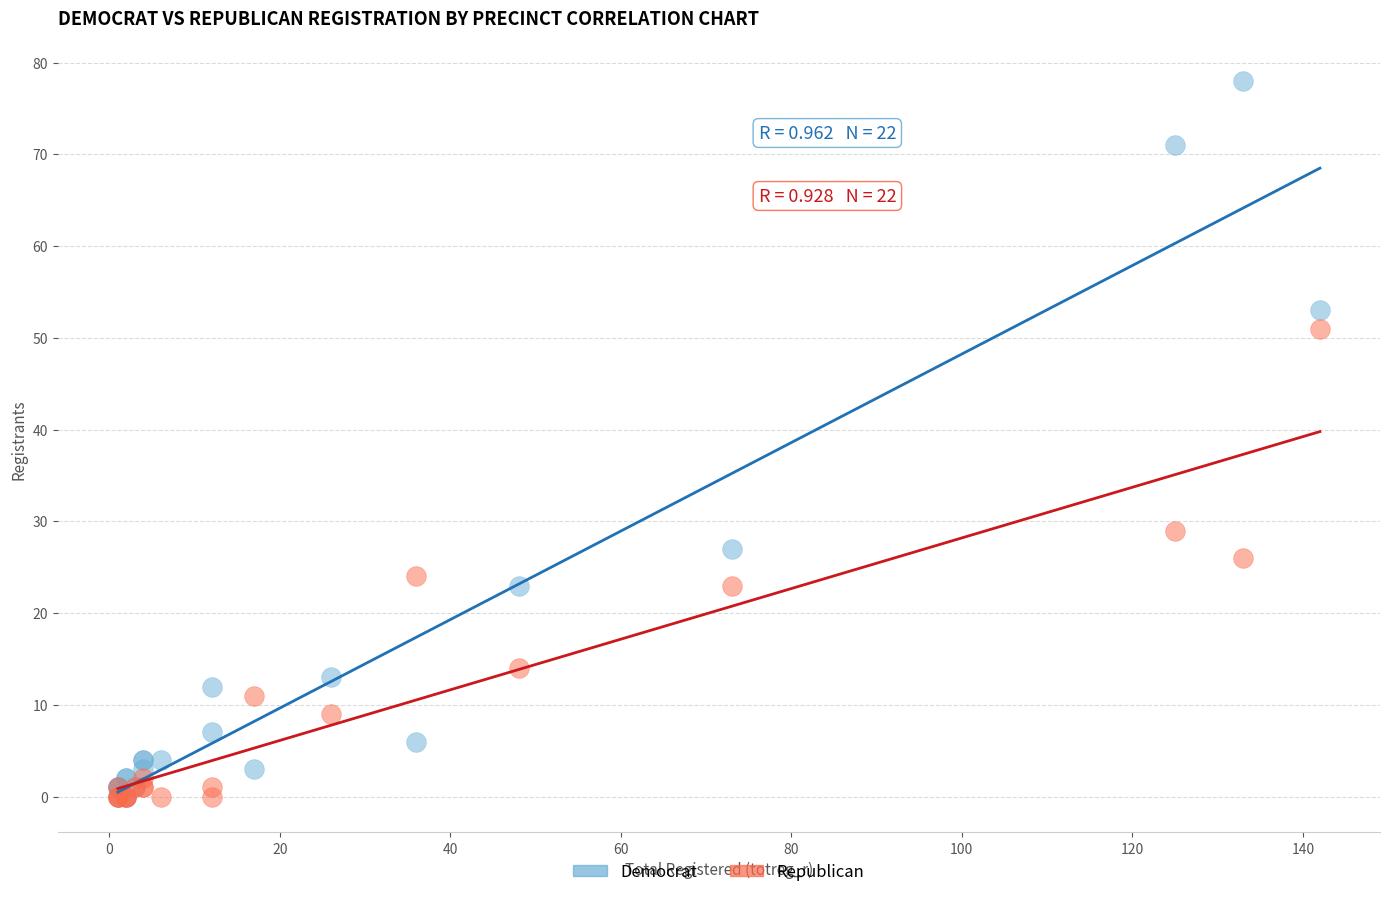

In the Democrat series, what Y value is closest to 39?

27